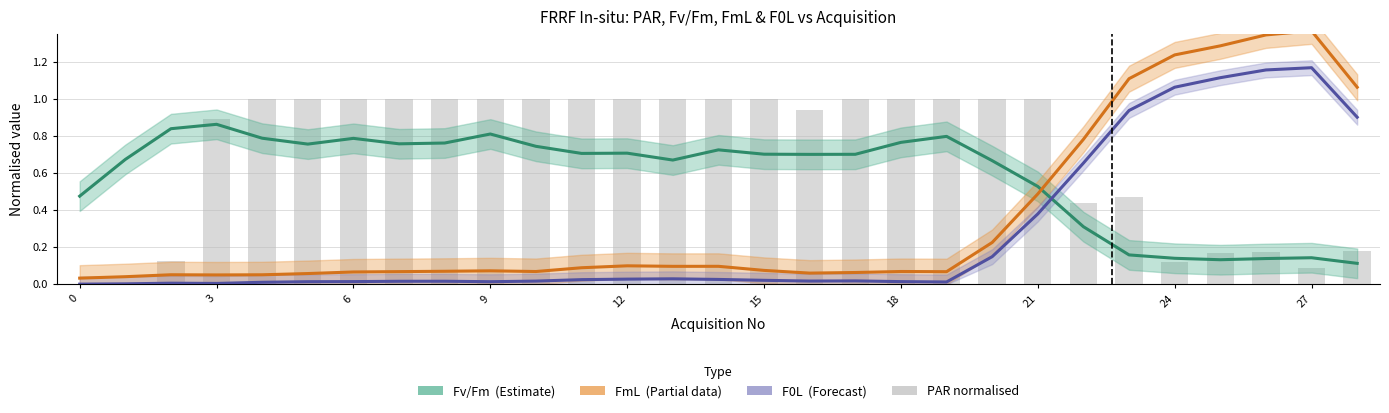

Reading left to right, list all the values displayed in this chart.

Fv/Fm (smooth): 0.5	0.7	0.8	0.9	0.8	0.8	0.8	0.8	0.8	0.8	0.7	0.7	0.7	0.7	0.7	0.7	0.7	0.7	0.8	0.8	0.7	0.5	0.3	0.2	0.1	0.1	0.1	0.1	0.1
FmL × 20 (smooth): 0.0	0.0	0.1	0.1	0.1	0.1	0.1	0.1	0.1	0.1	0.1	0.1	0.1	0.1	0.1	0.1	0.1	0.1	0.1	0.1	0.2	0.5	0.8	1.1	1.2	1.3	1.3	1.4	1.1
F0L × 20 (smooth): 0.0	0.0	0.0	0.0	0.0	0.0	0.0	0.0	0.0	0.0	0.0	0.0	0.0	0.0	0.0	0.0	0.0	0.0	0.0	0.0	0.1	0.4	0.7	0.9	1.1	1.1	1.2	1.2	0.9
PAR (normalised): 0.0	0.0	0.1	0.9	1.0	1.0	1.0	1.0	1.0	1.0	1.0	1.0	1.0	1.0	1.0	1.0	0.9	1.0	1.0	1.0	1.0	1.0	0.4	0.5	0.1	0.2	0.2	0.1	0.2